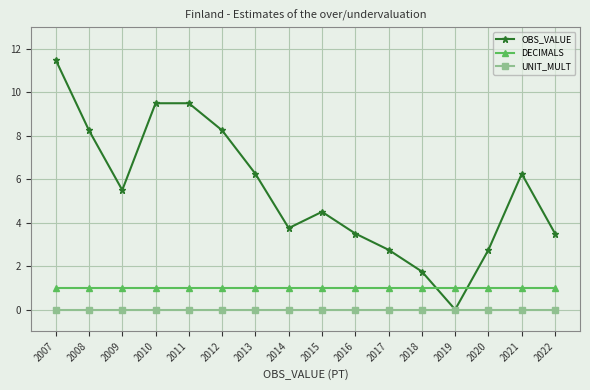

How many distinct data groups are displayed?

3